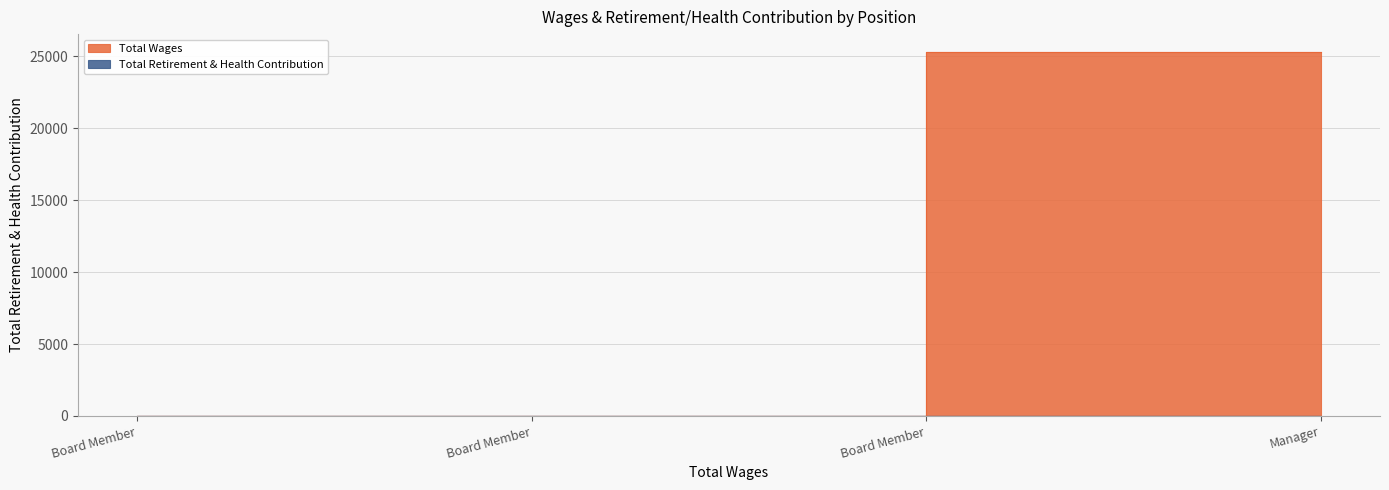

What is the greatest value displayed?

25284